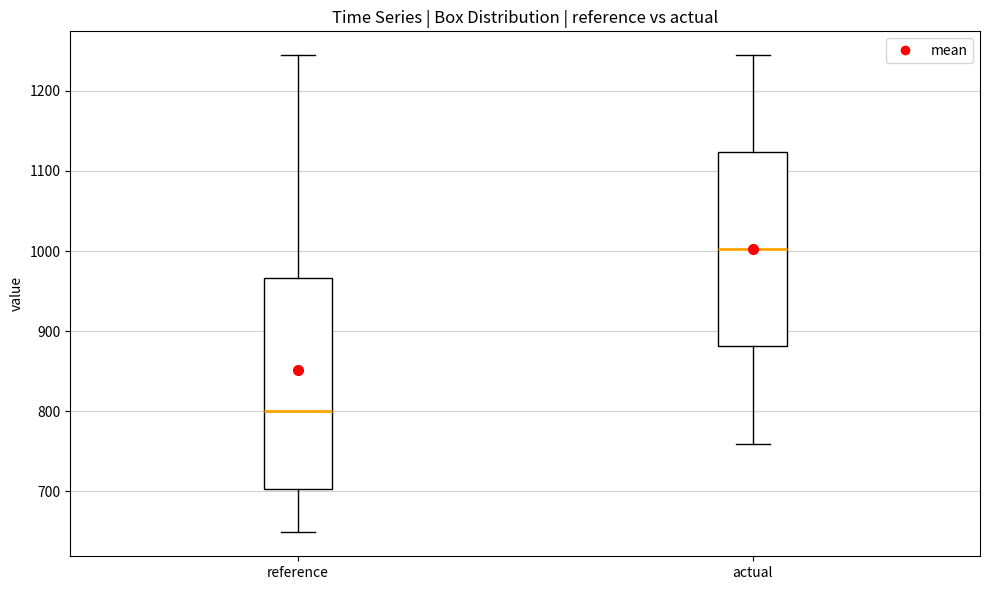

Which box is the tallest, from its lower edge to its upper edge?

reference